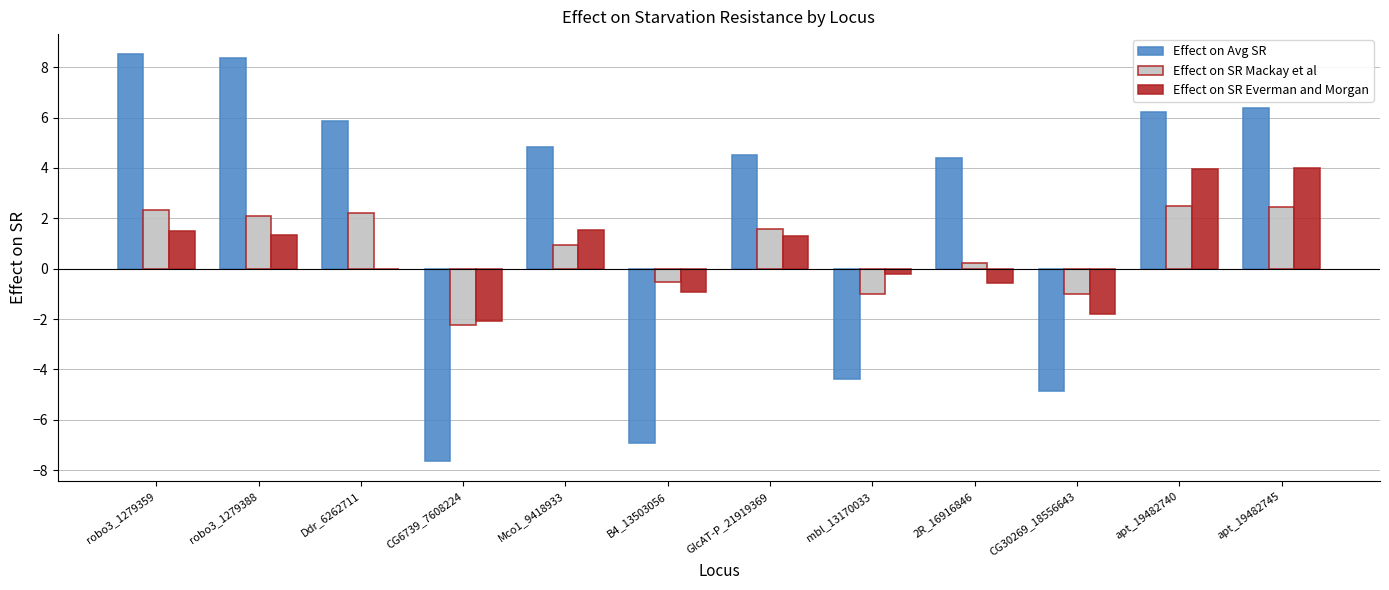

Which series has the largest range (max minus min)?

Effect on Avg SR